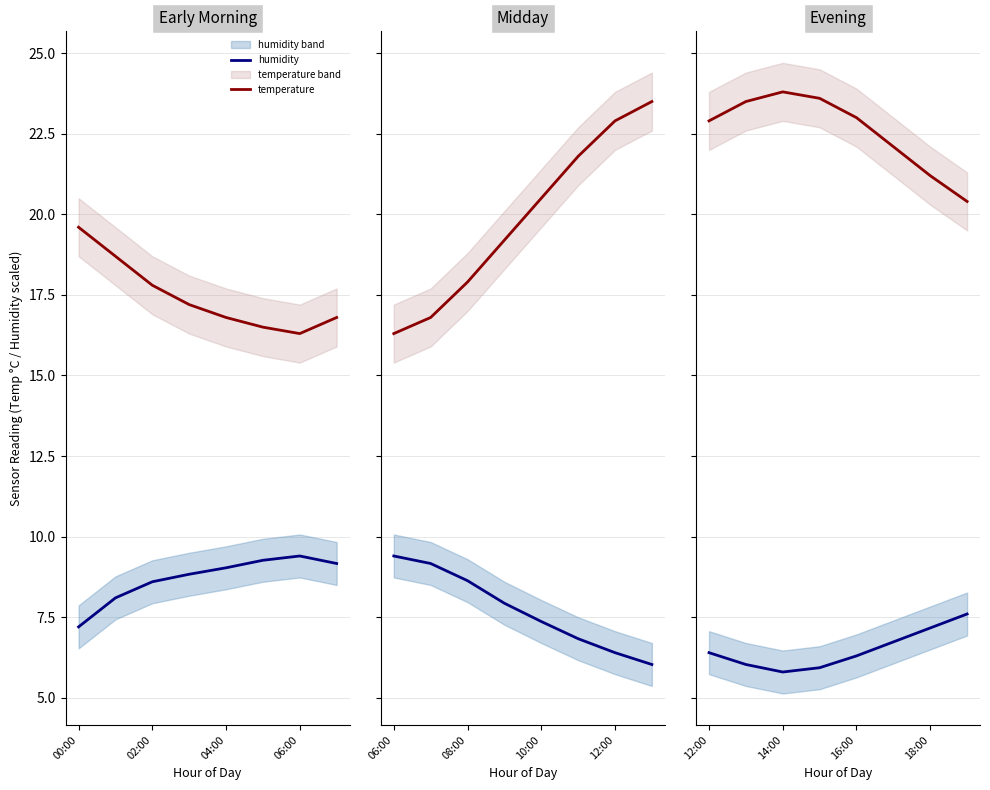

What is the sum of the humidity values at 7 and 6?

14.8